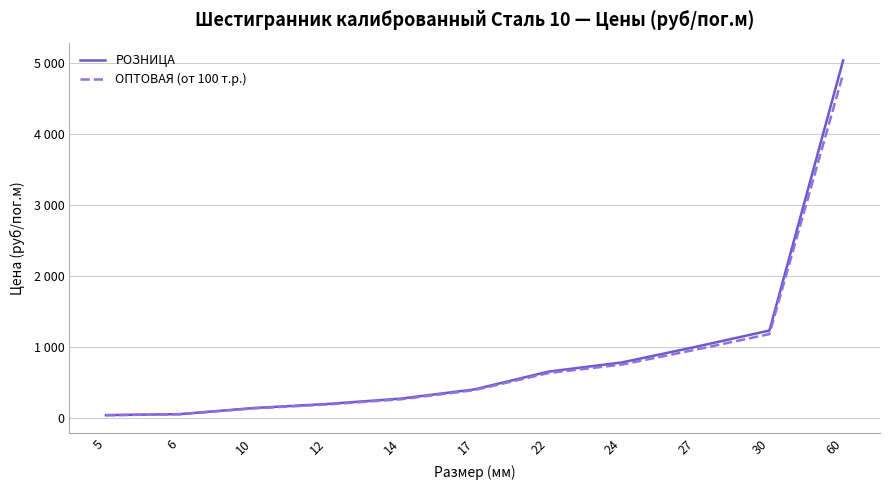

At which category is the sum across all series the highest?

60